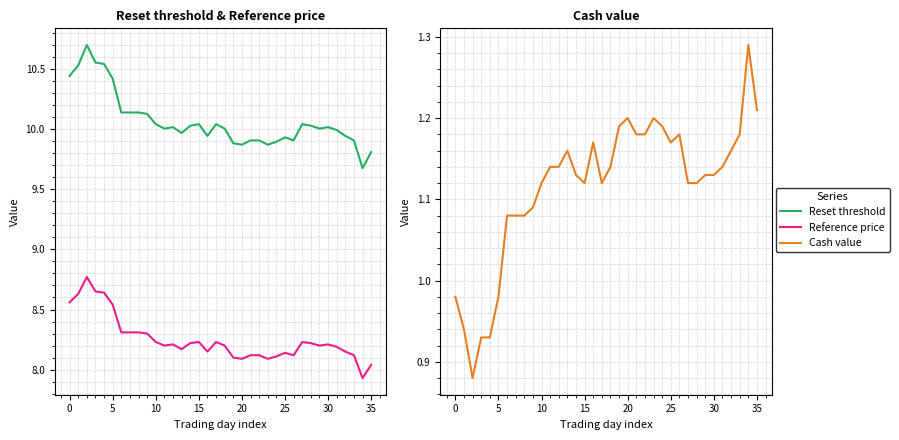

What is the label of the 25th point from the left?

24